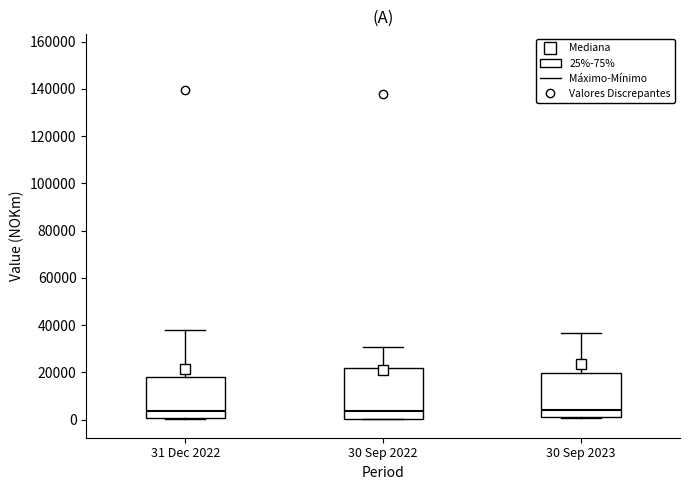

Comparing the boxes themselves (not the whiskers), which one is the tallest?

30 Sep 2022